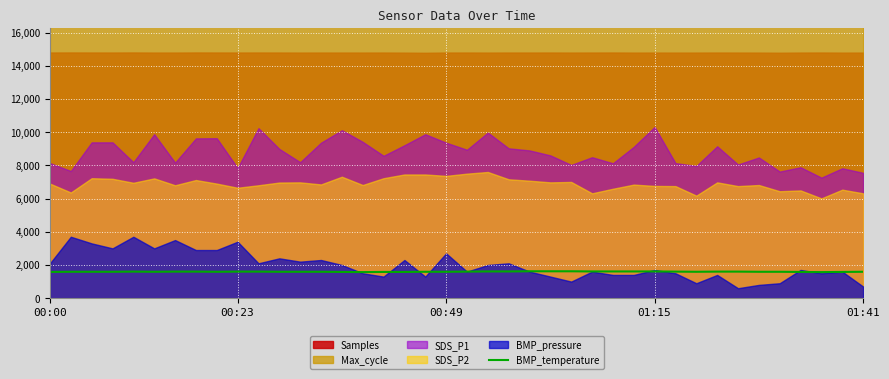

What is the maximum value for BMP_temperature?

1620.0